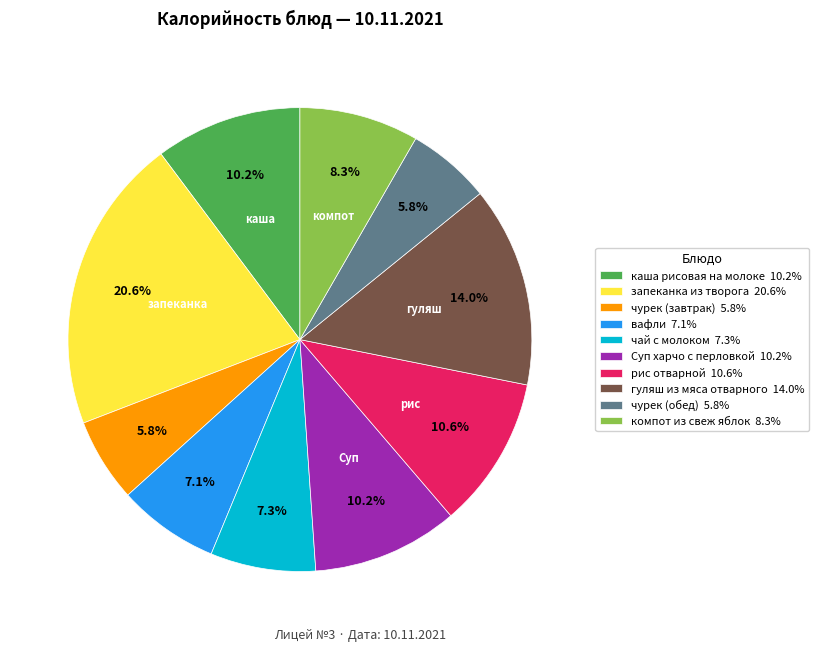

What is the ratio of the value at каша рисовая на молоке to the value at Суп харчо с перловкой?

1.0